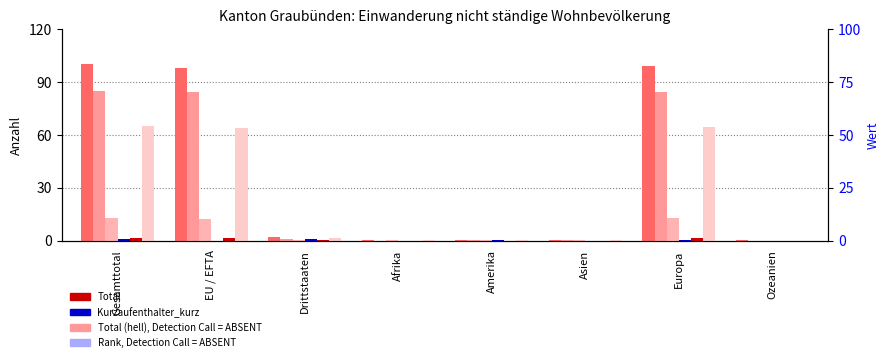

Is the value of Kurzaufenthalter_Total at Asien greater than the value of Dienstleistung_Total at Afrika?

Yes